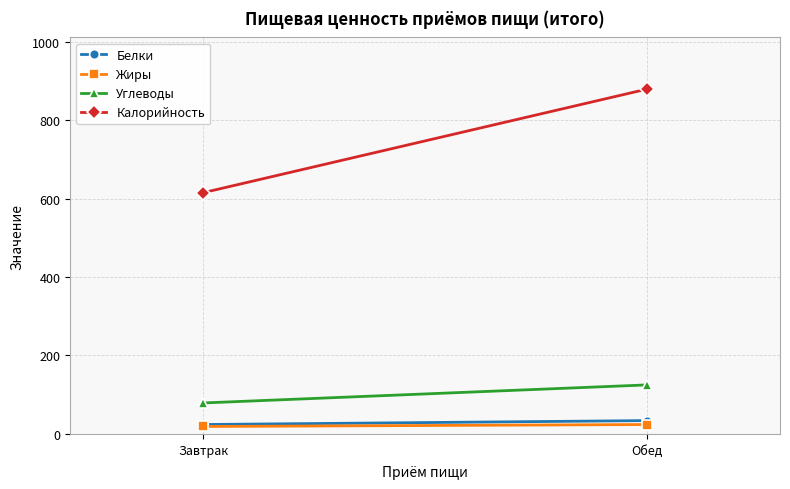

What is the average value of the Жиры series?

22